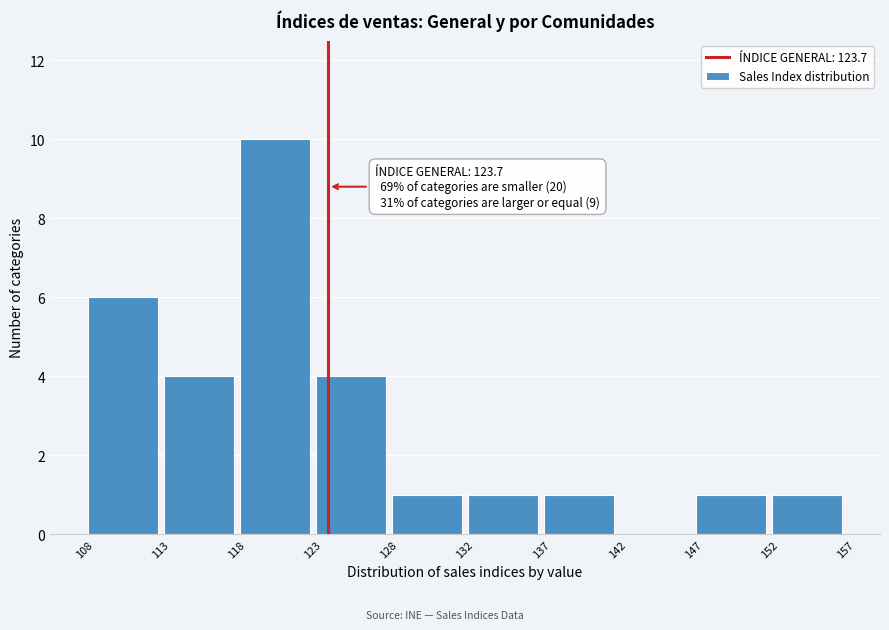

Which range on the x-axis has the tallest bar?

118 to 123